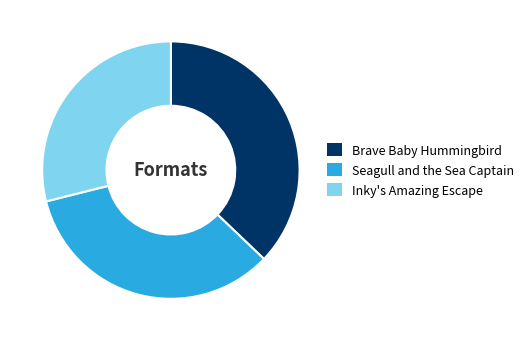

Is the sum of Inky's Amazing Escape and Brave Baby Hummingbird greater than half?

Yes